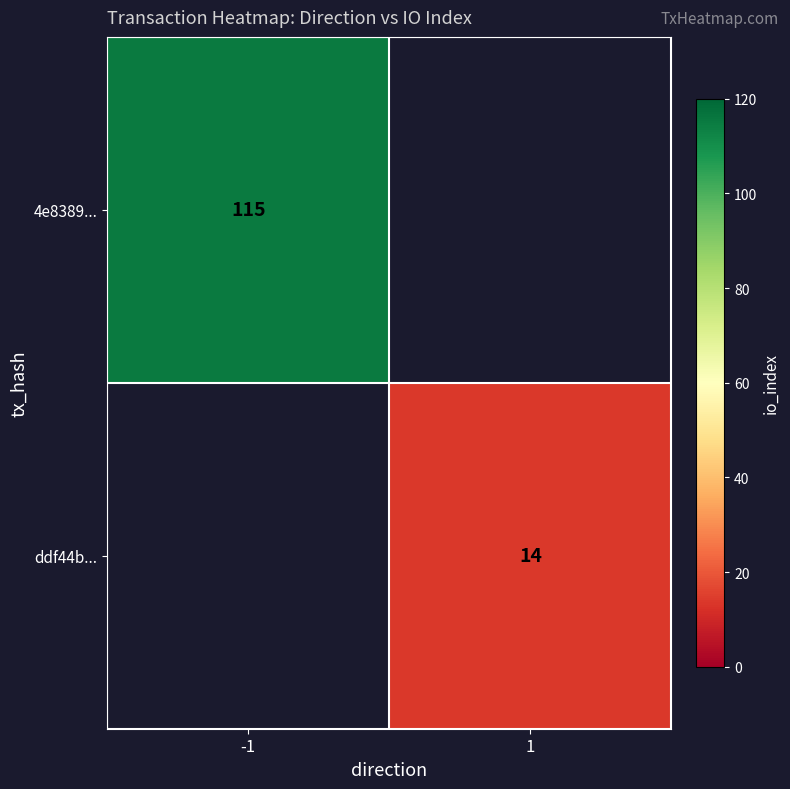

How many distinct data groups are displayed?

2